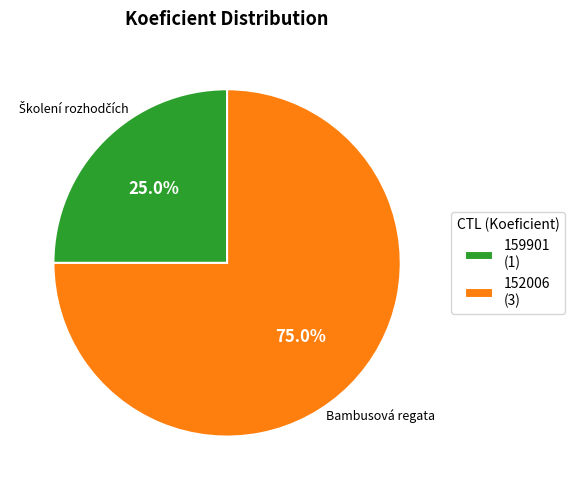

Rank the categories by value from highest to lowest.

152006, 159901